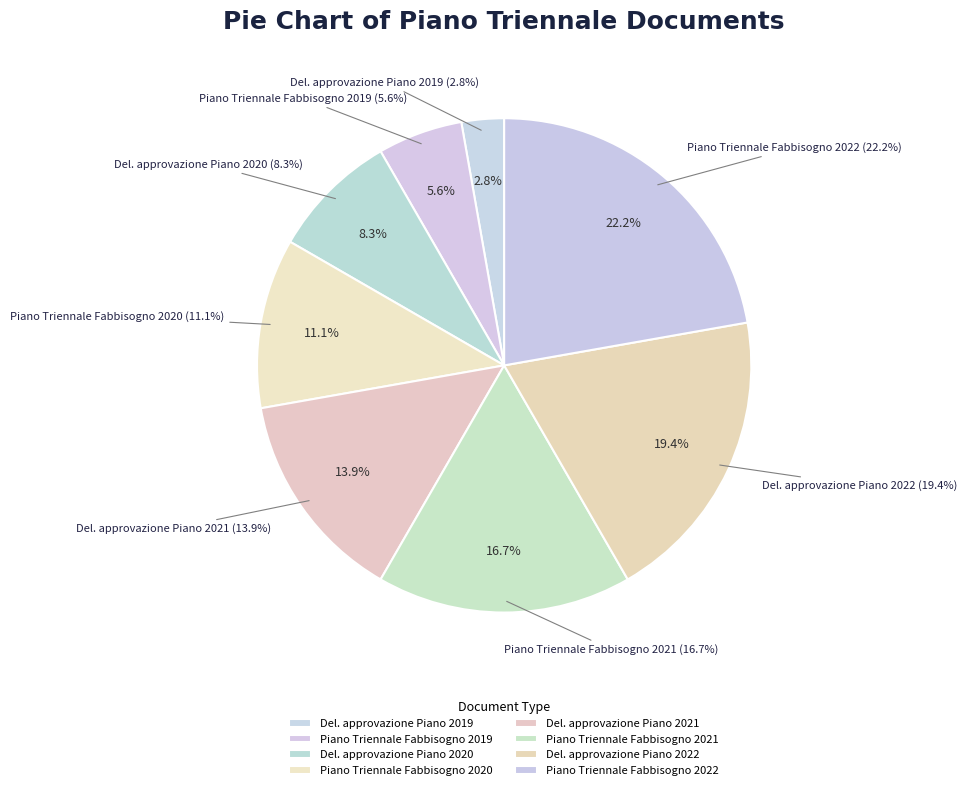

Is it true that Piano Triennale Fabbisogno 2019 is 1% of the pie?

False